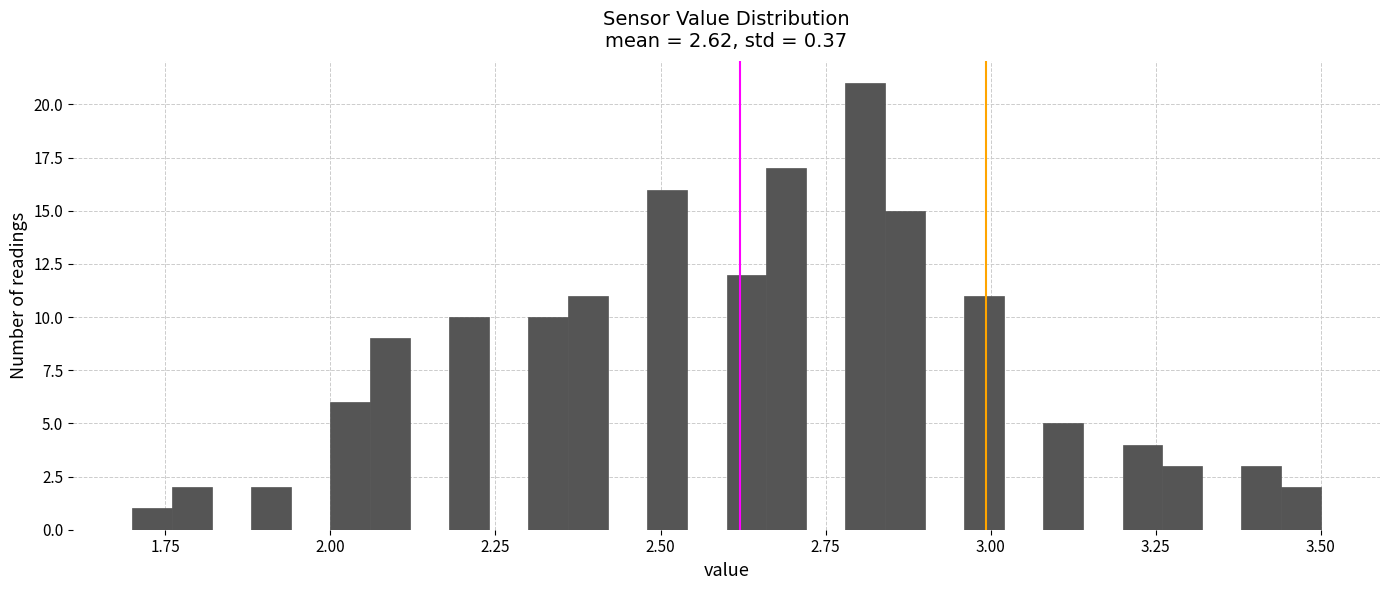

Read against the x-axis, roughly where is the centre of the tallest bar?

2.80